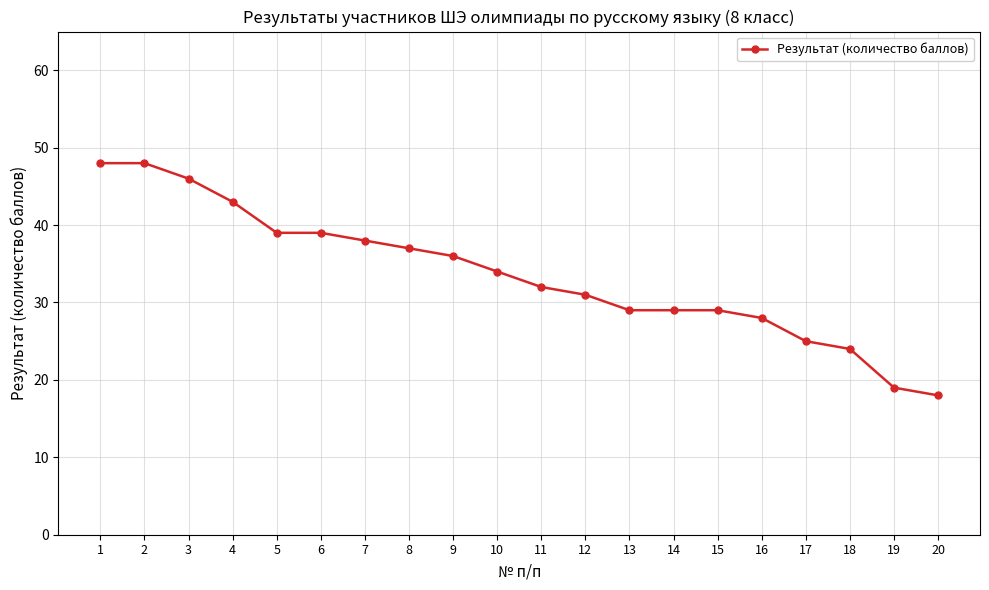

What value does the data have at 11, to the nearest 10?

30